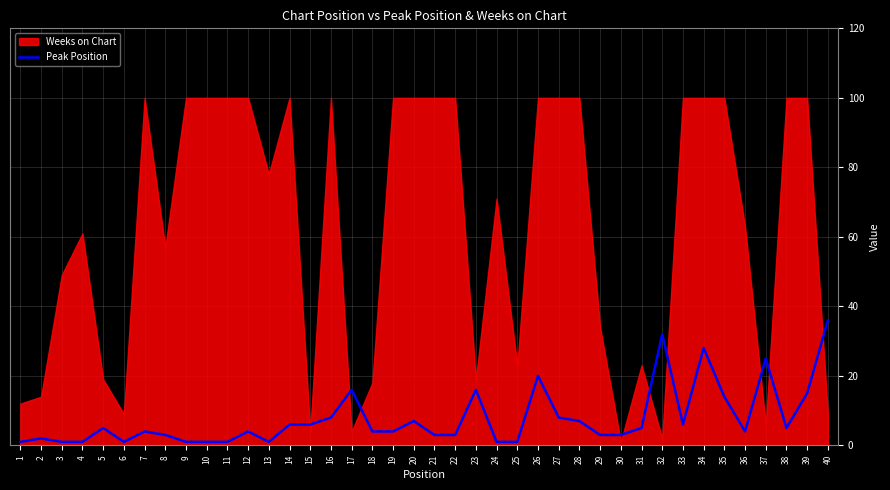

The Peak Position series shows 1 at 4. True or false?

True